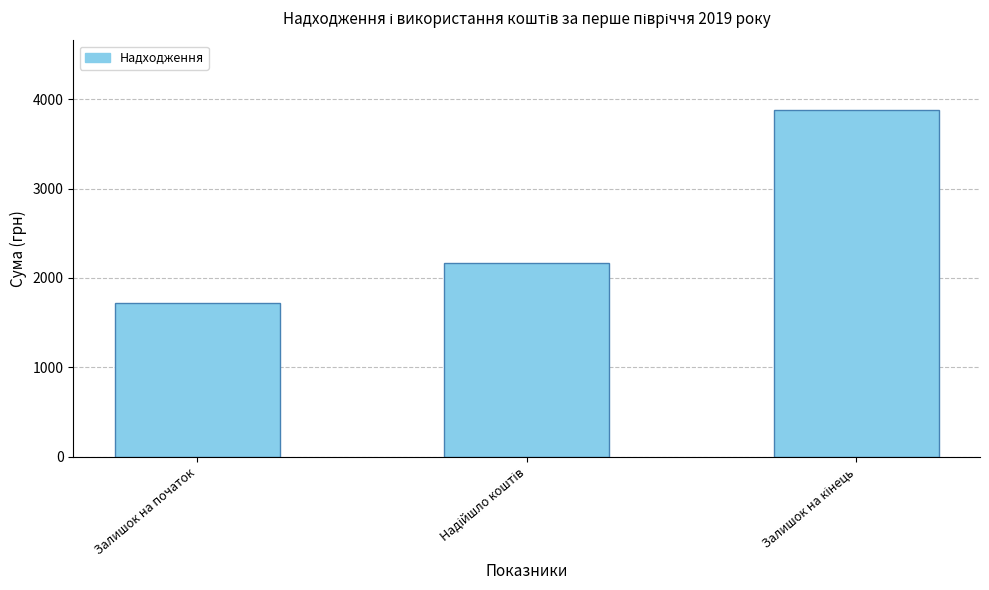

Which label corresponds to the smallest value in the chart?

Залишок на початок